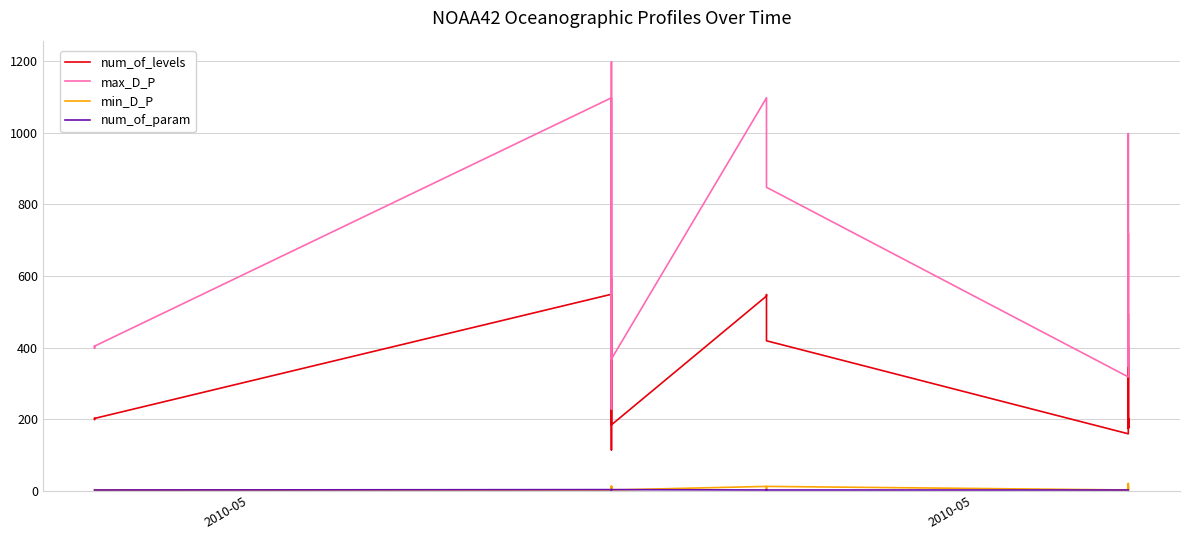

True or false: max_D_P and num_of_levels cross at least once.

False